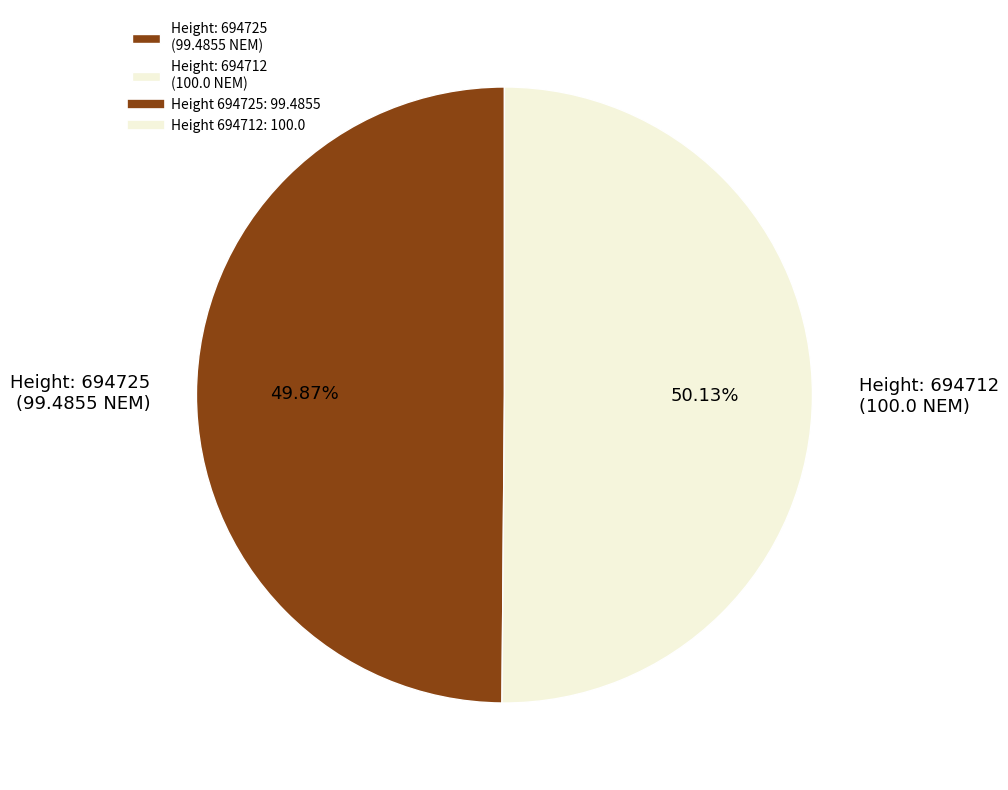

How many segments does this pie chart have?

2